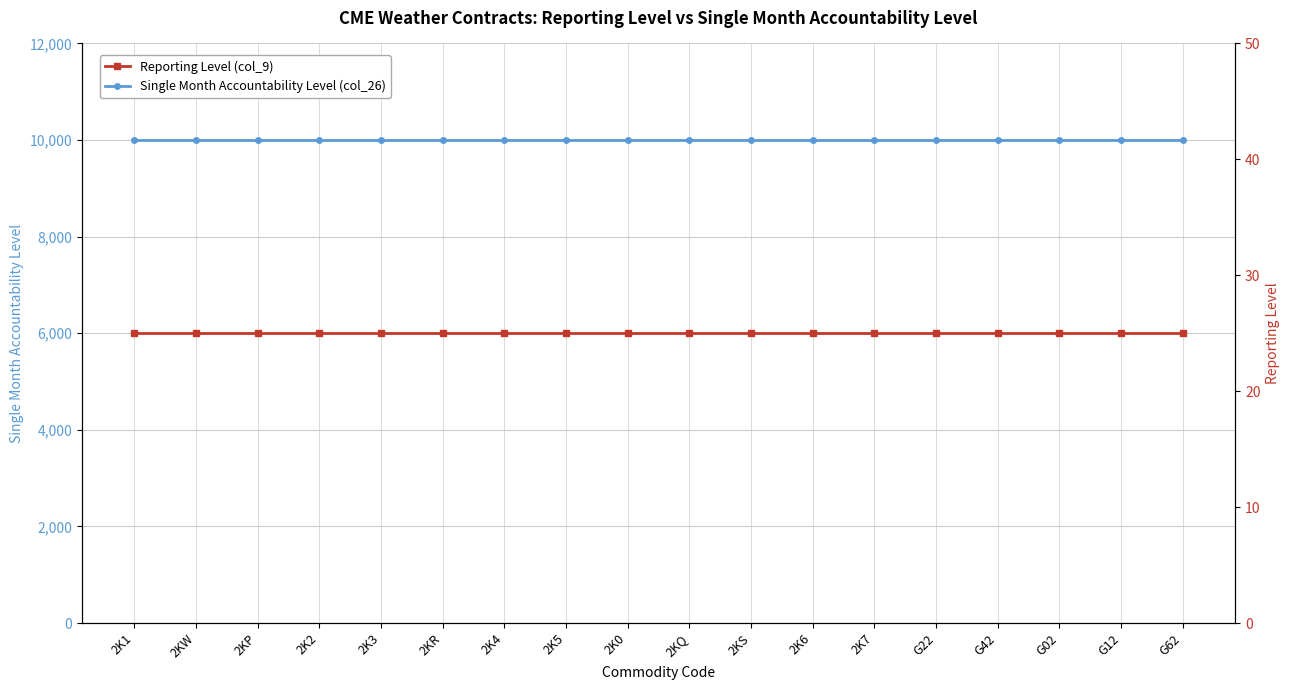

What is the total value across all series at 2K5?

10025